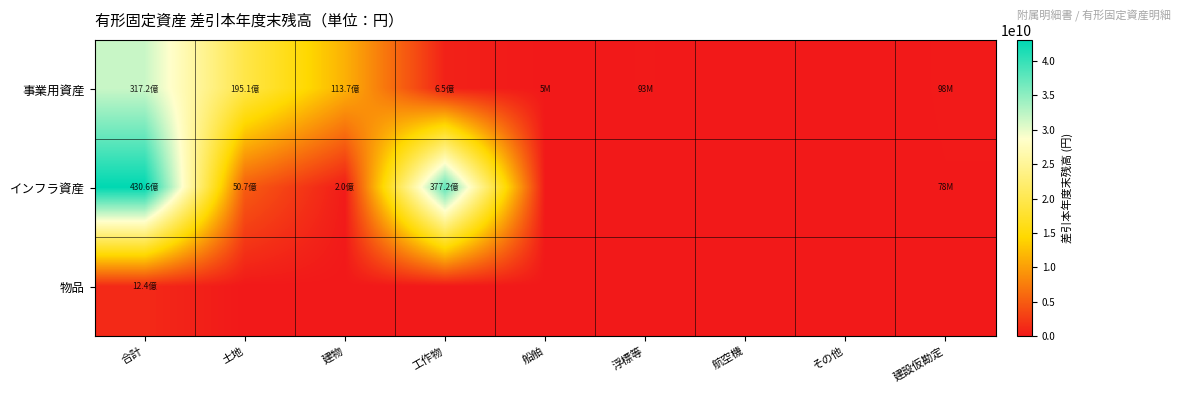

Which series has the largest total across all categories?

インフラ資産